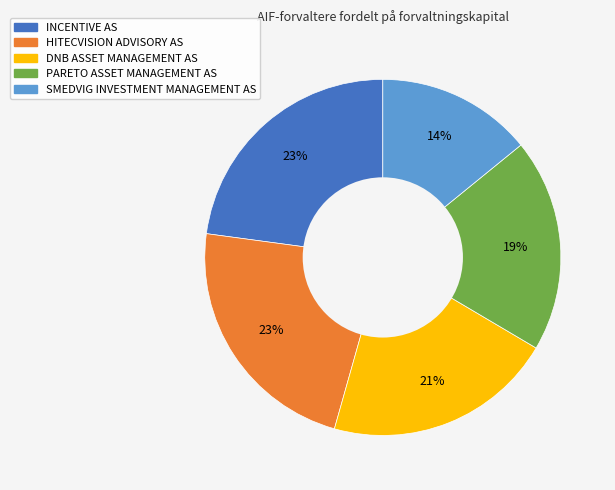

The HITECVISION ADVISORY AS slice represents 30% of the pie. True or false?

False